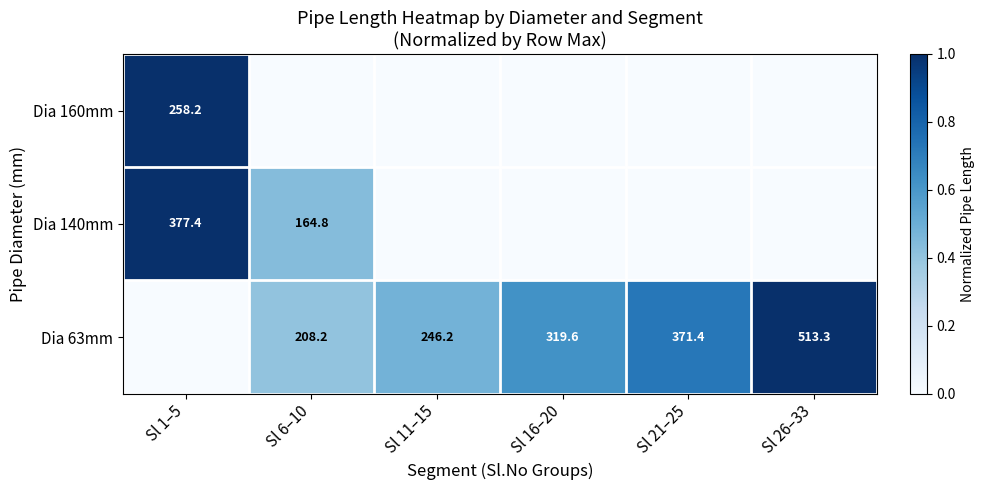

Is it true that Dia 140mm equals 377.4 at Sl 1–5?

True